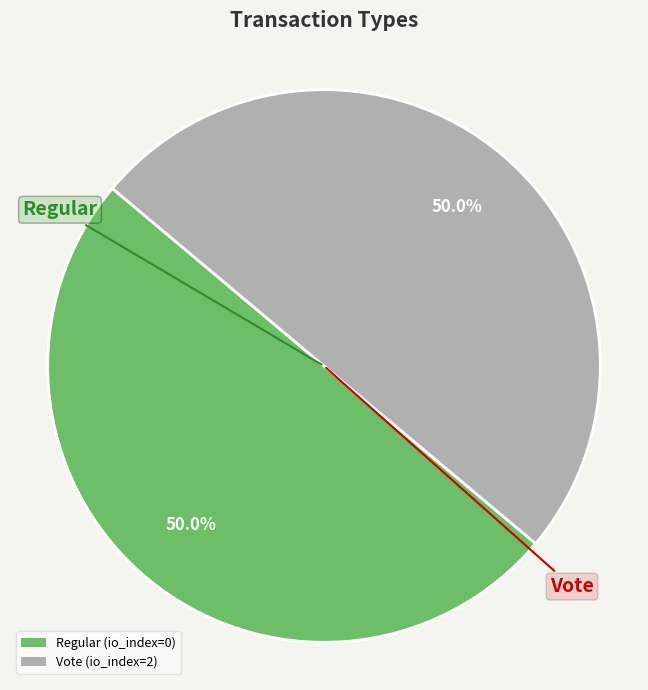

Do Vote (io_index=2) and Regular (io_index=0) together represent more than half of the pie?

Yes